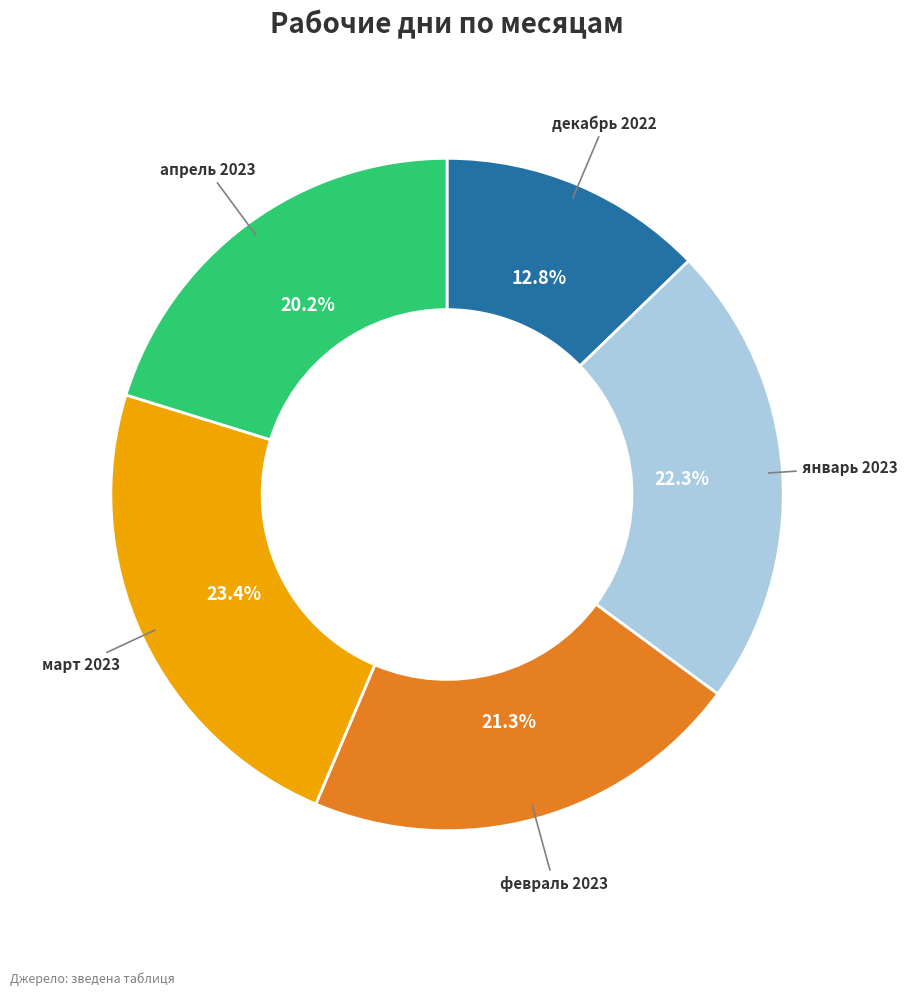

Is there any slice that represents more than half of the pie?

No